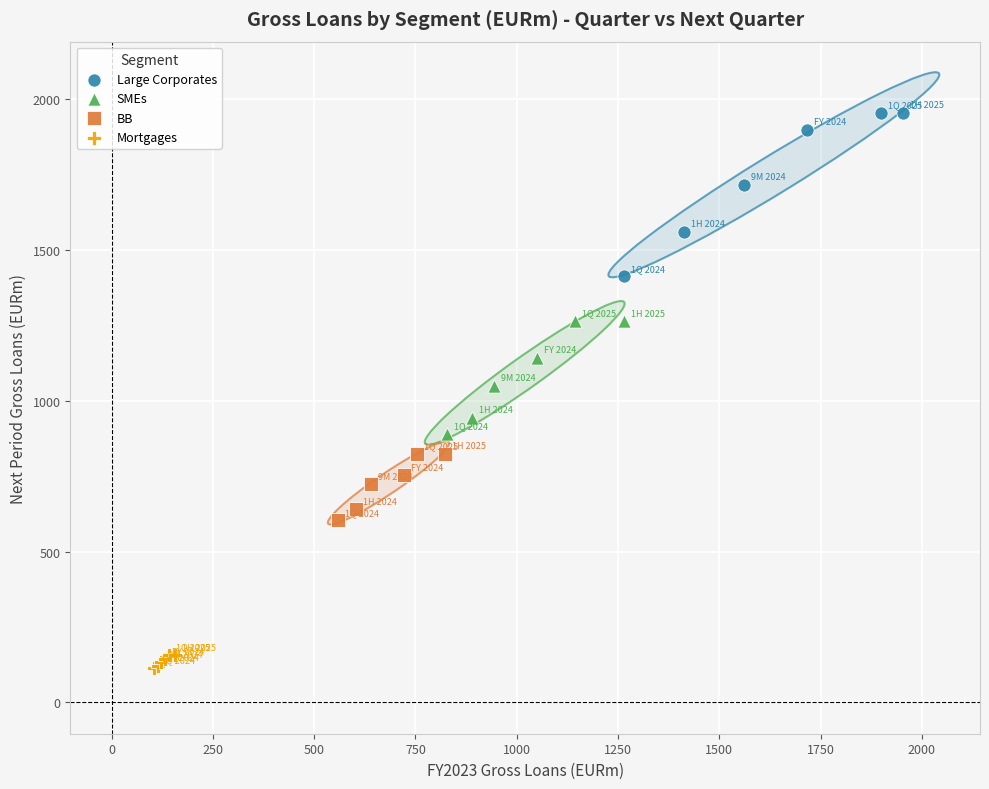

Which series reaches the minimum Y coordinate?

Mortgages